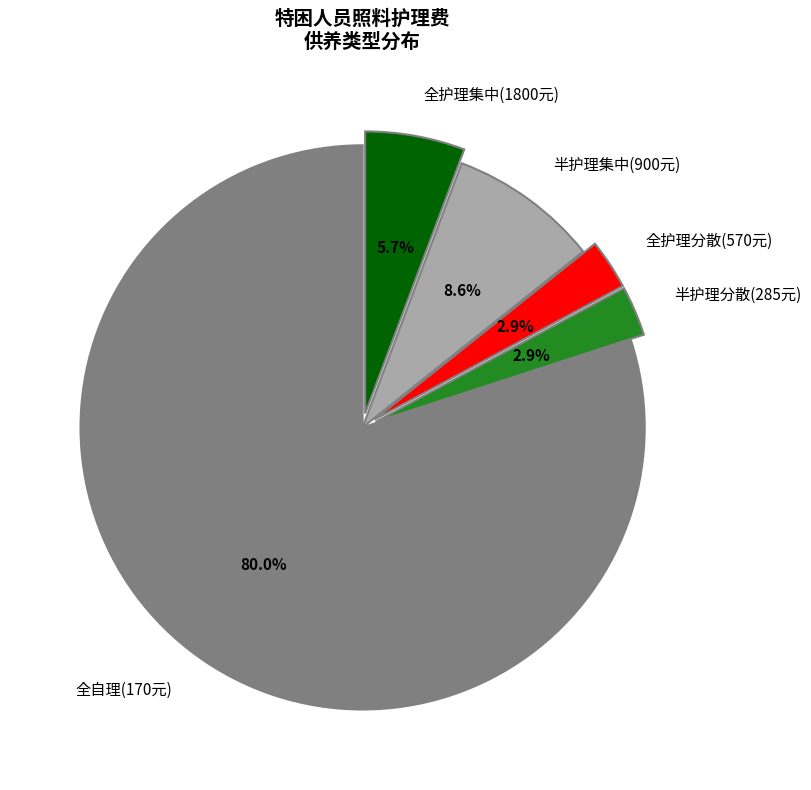

Is the sum of 半护理分散(285元) and 半护理集中(900元) greater than half?

No